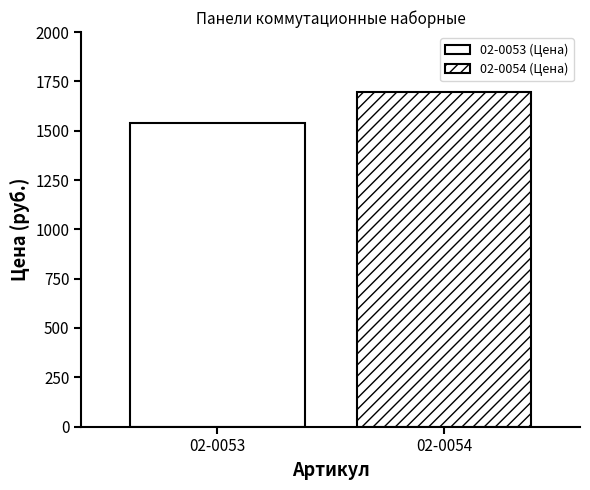

Count the number of categories in the chart.

2